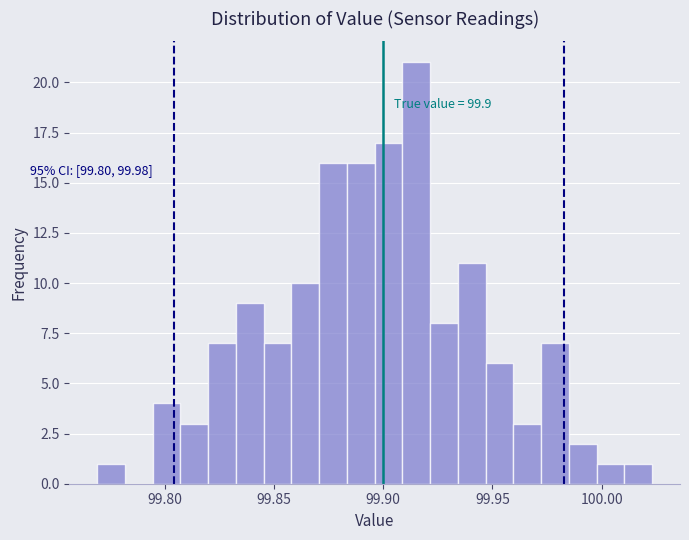

Read against the x-axis, roughly where is the centre of the tallest bar?

99.915